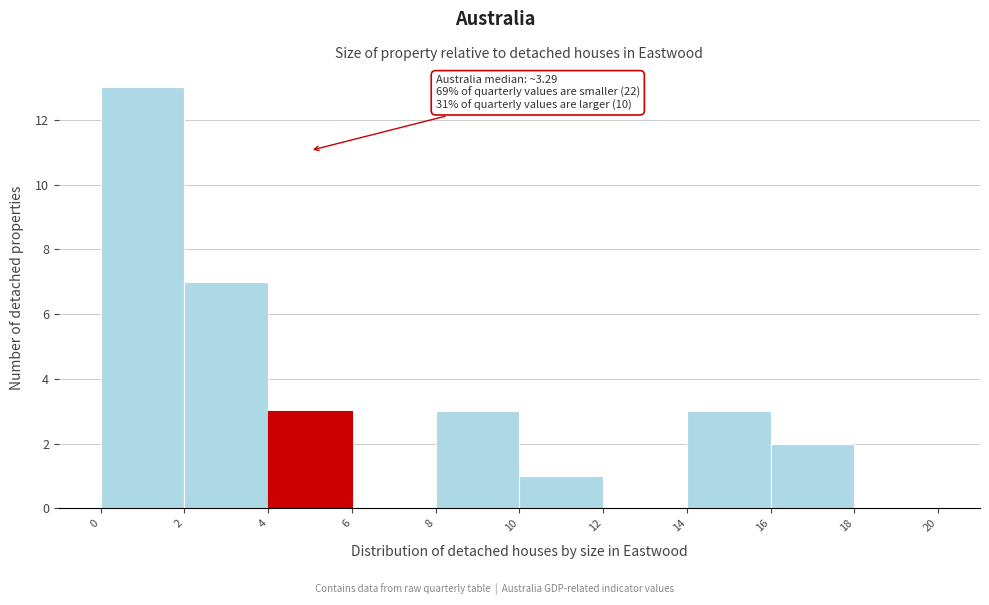

Which range on the x-axis has the tallest bar?

0 to 2